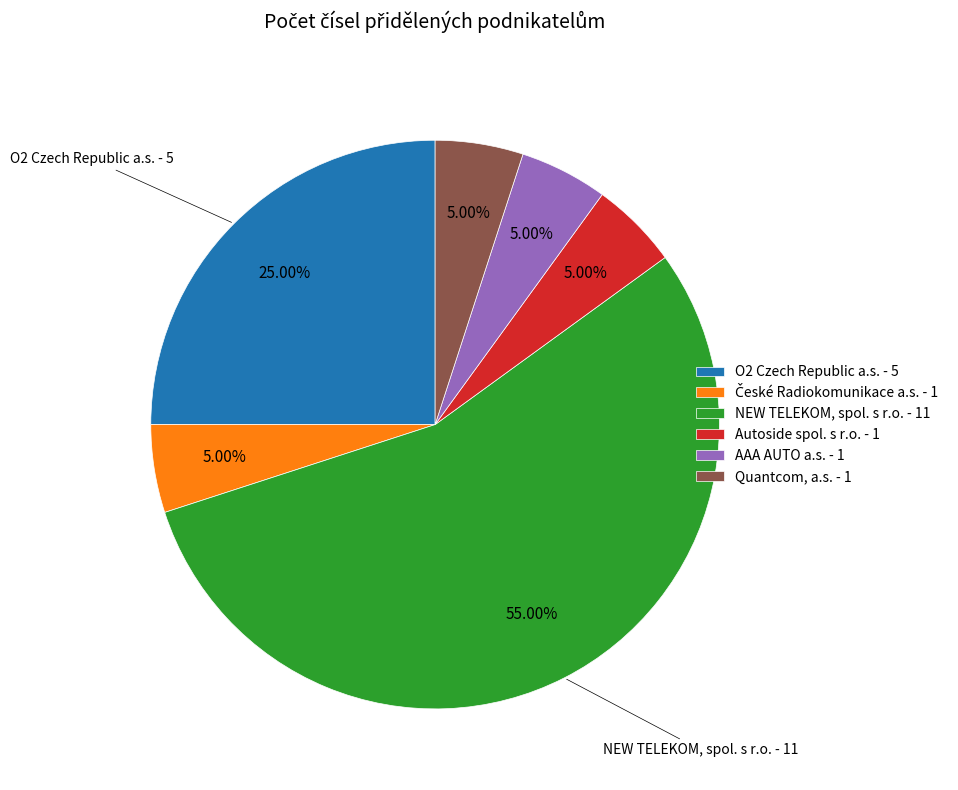

What percentage is NOT represented by O2 Czech Republic a.s.?

75.0%